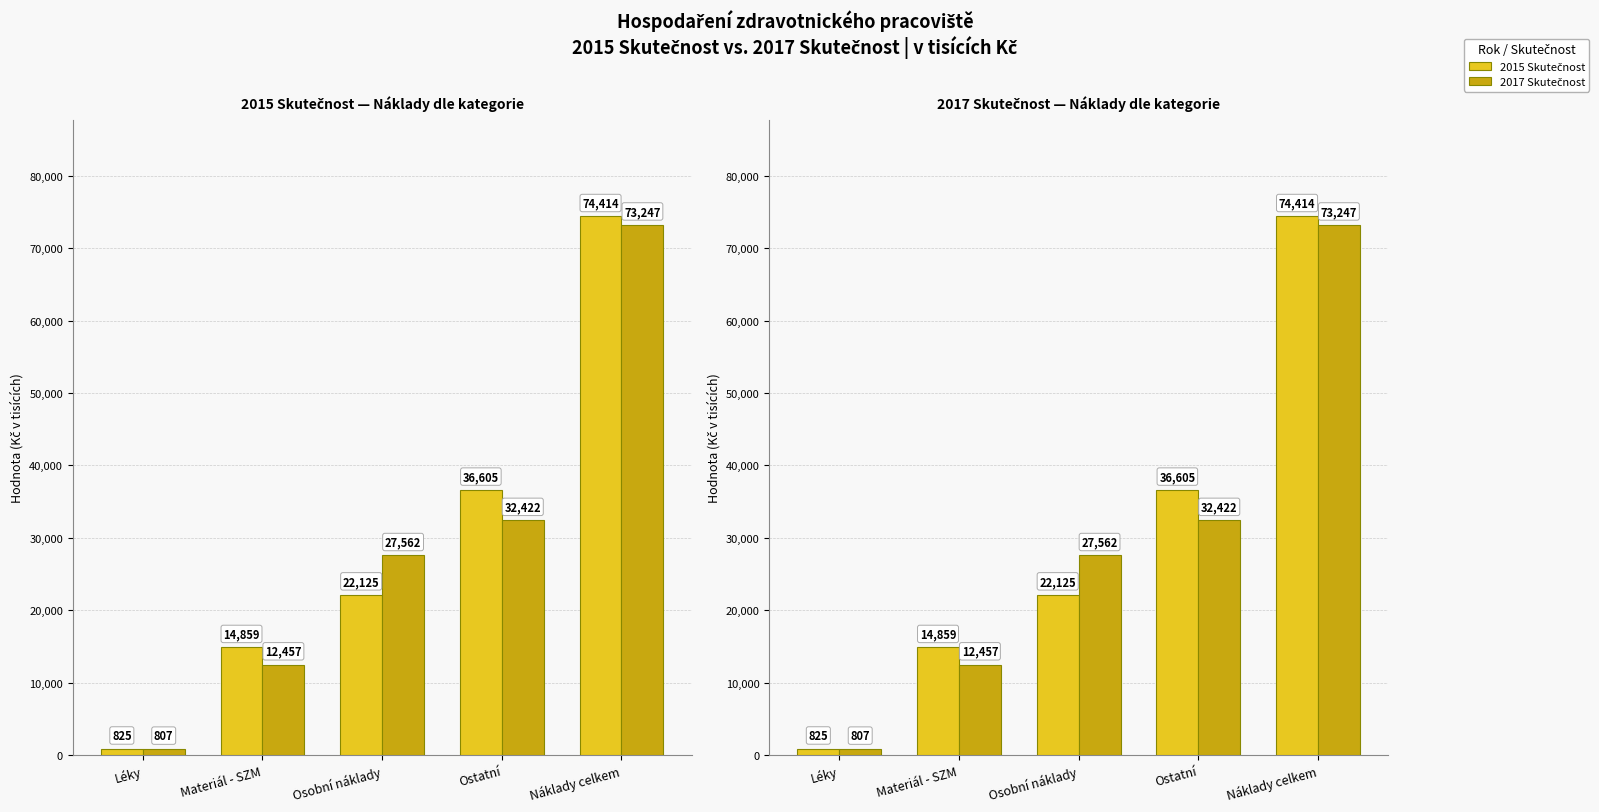

What is the value of the 2015 Skutečnost bar at the 2nd from the left?

14859.5